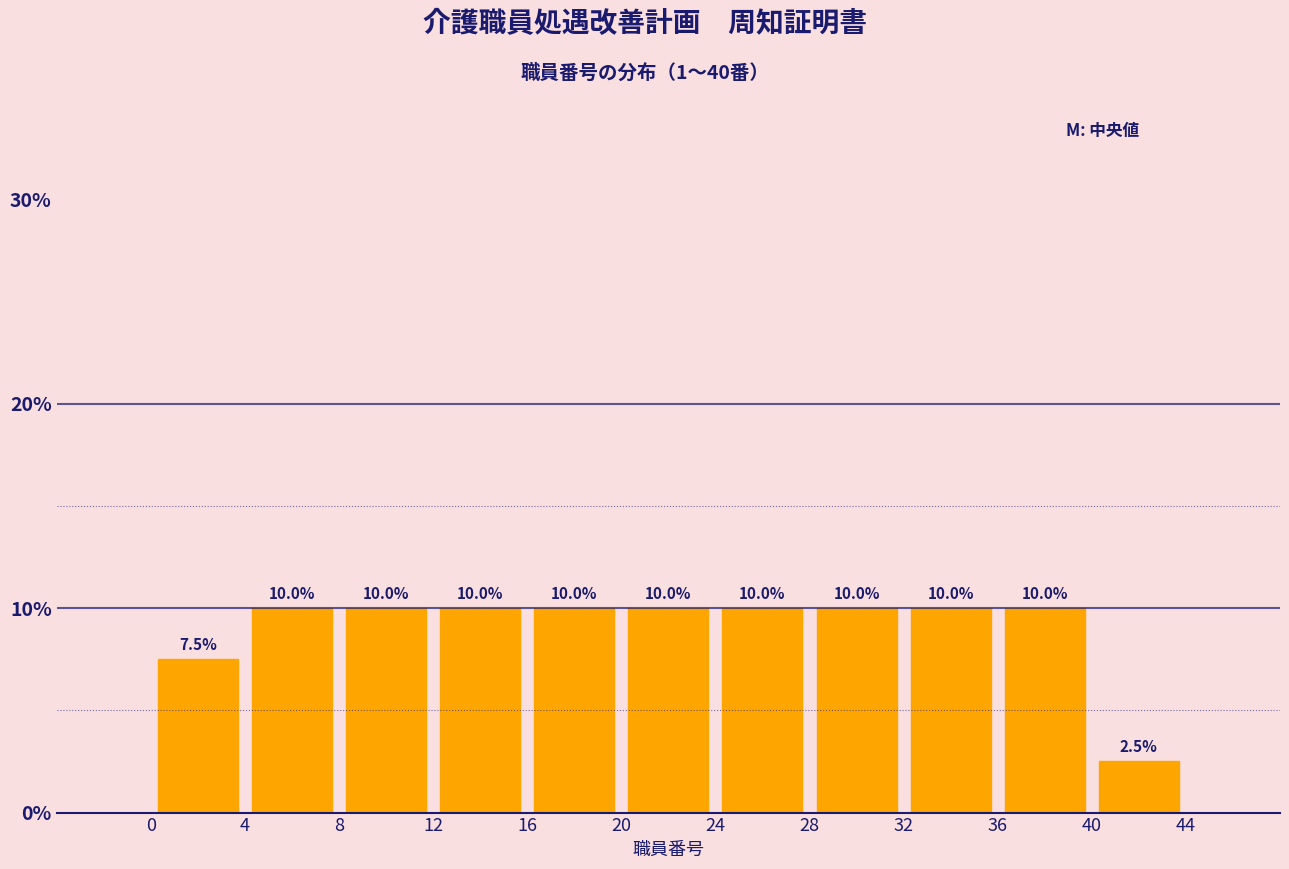

Reading left to right, transcribe this chart: for each bar, give the range it covers on the x-axis and its height.

0 to 4: 7.5
4 to 8: 10.0
8 to 12: 10.0
12 to 16: 10.0
16 to 20: 10.0
20 to 24: 10.0
24 to 28: 10.0
28 to 32: 10.0
32 to 36: 10.0
36 to 40: 10.0
40 to 44: 2.5